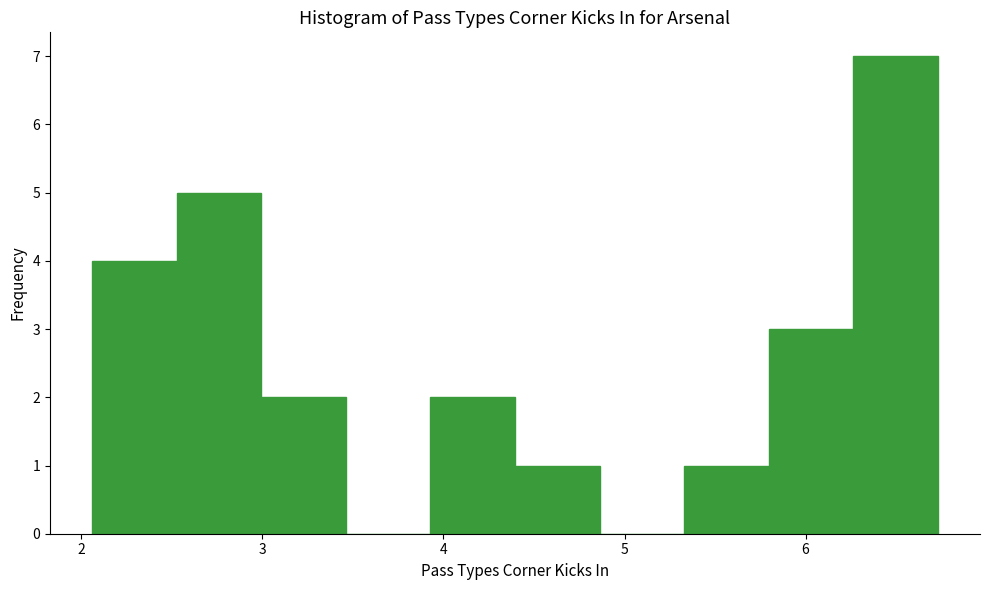

Reading left to right, transcribe this chart: for each bar, give the range it covers on the x-axis and its height. Neither the bar edges nor the heights are printed on the chart, so give them approximately, as read against the axes.

2.1 to 2.5: 4
2.5 to 3.0: 5
3.0 to 3.5: 2
3.5 to 3.9: 0
3.9 to 4.4: 2
4.4 to 4.9: 1
4.9 to 5.3: 0
5.3 to 5.8: 1
5.8 to 6.3: 3
6.3 to 6.7: 7